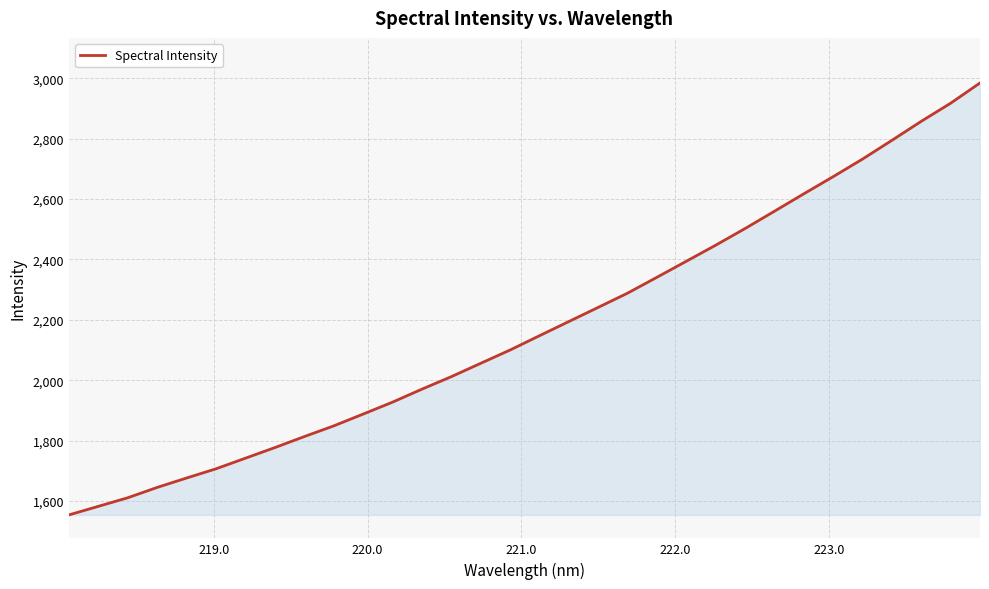

What is the sum of all values?

69607.0